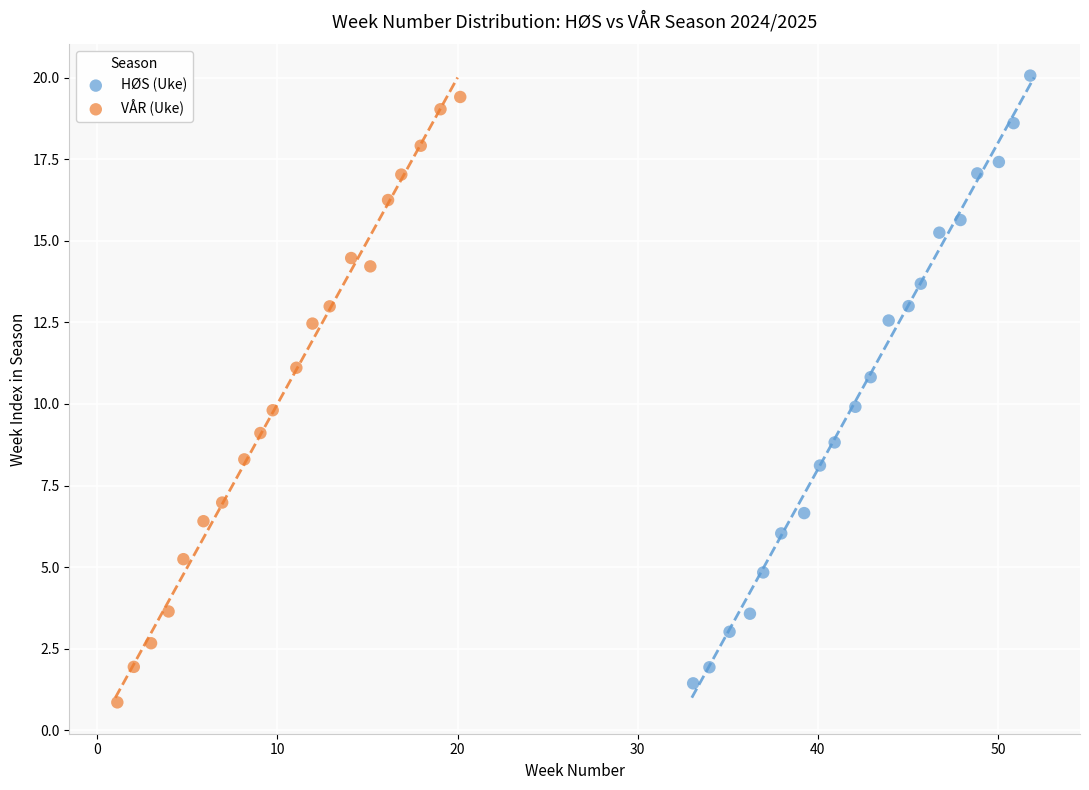

Which series contains the highest Y value?

HØS (Uke)